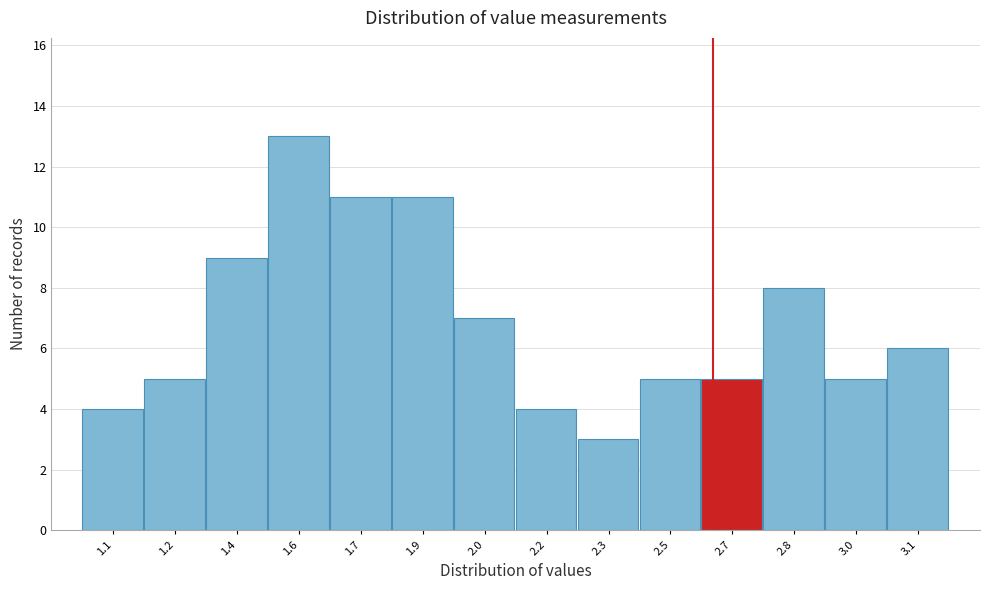

Reading right to left, list all the values displayed in this chart.

6	5	8	5	5	3	4	7	11	11	13	9	5	4